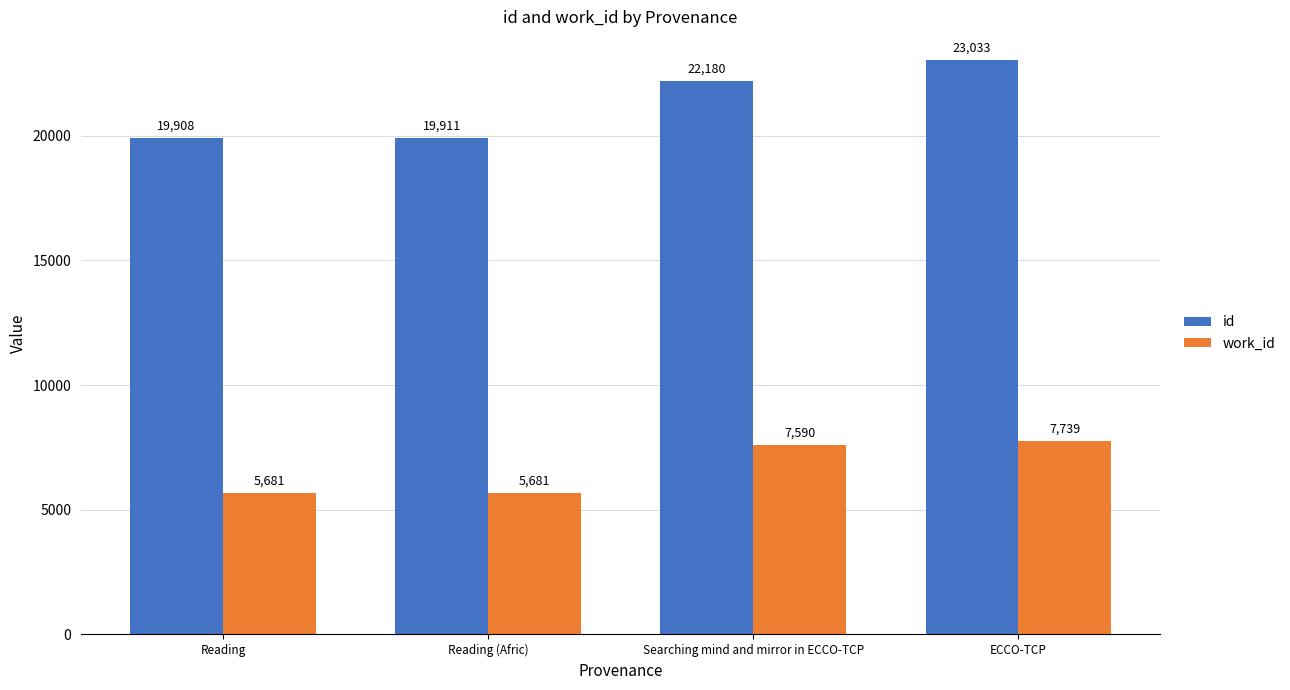

How many bars are there in total?

8